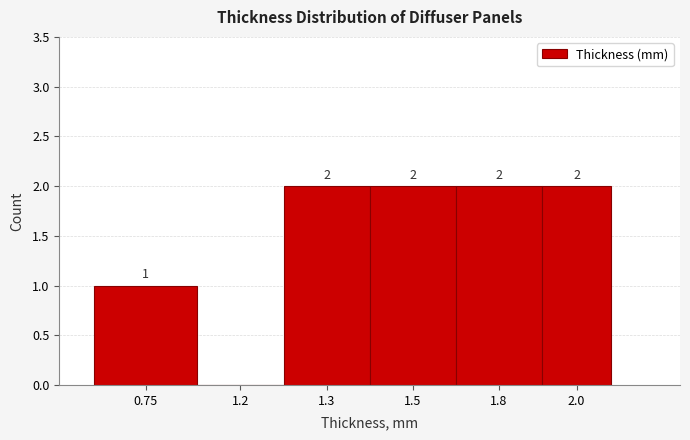

Reading left to right, extract all data points from this chart.

0.75=1	1.2=0	1.3=2	1.5=2	1.8=2	2.0=2